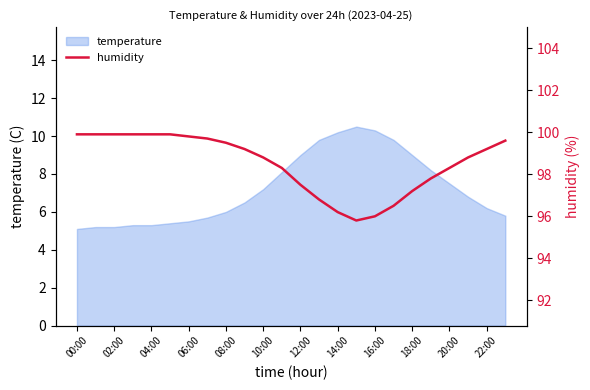

How many values are below 99?

12